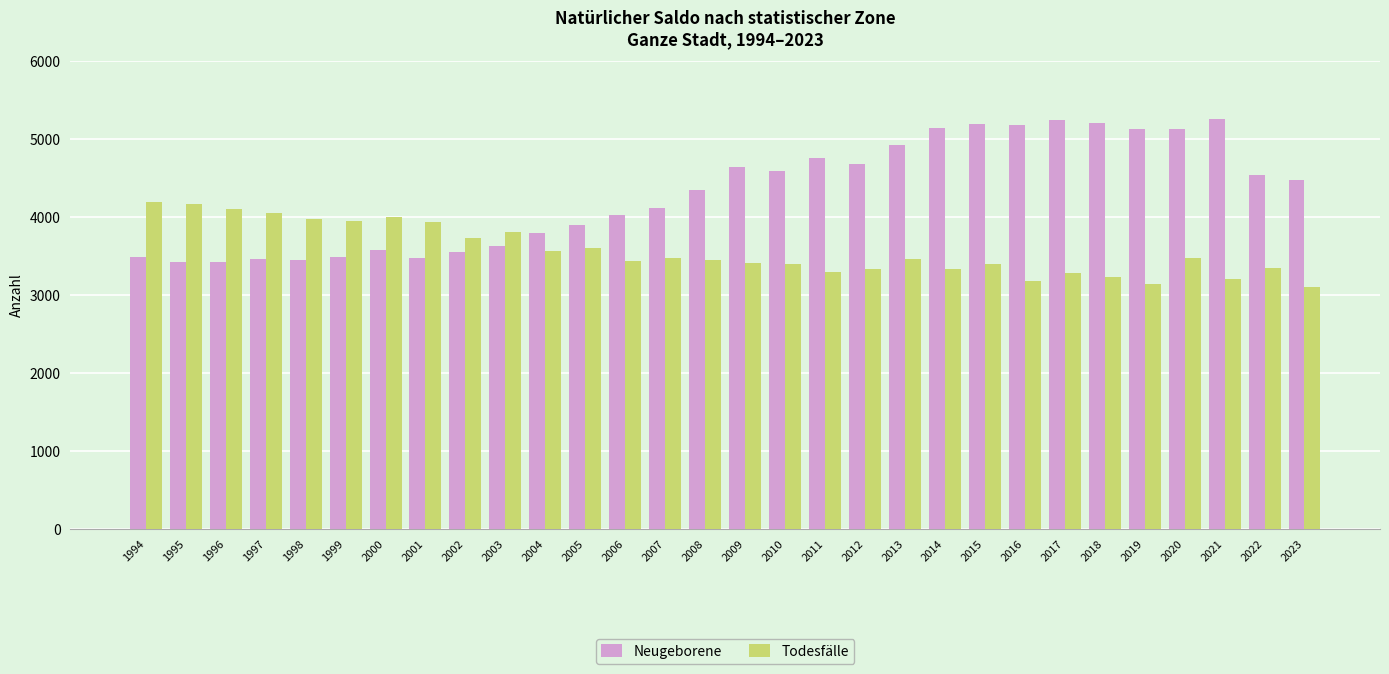

What is the highest value of the Todesfälle series?

4187